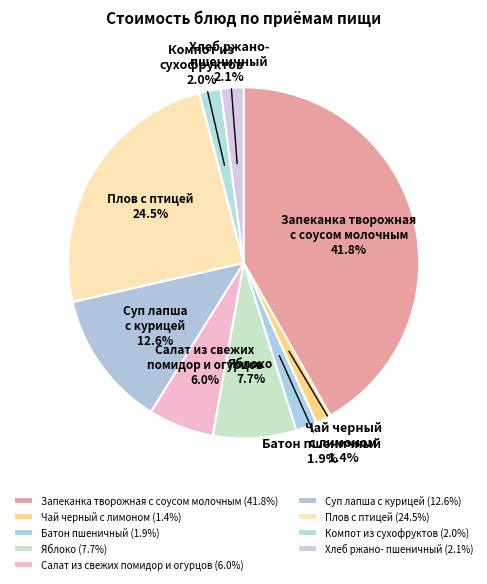

Between Чай черный с лимоном and Суп лапша с курицей, which is larger?

Суп лапша с курицей